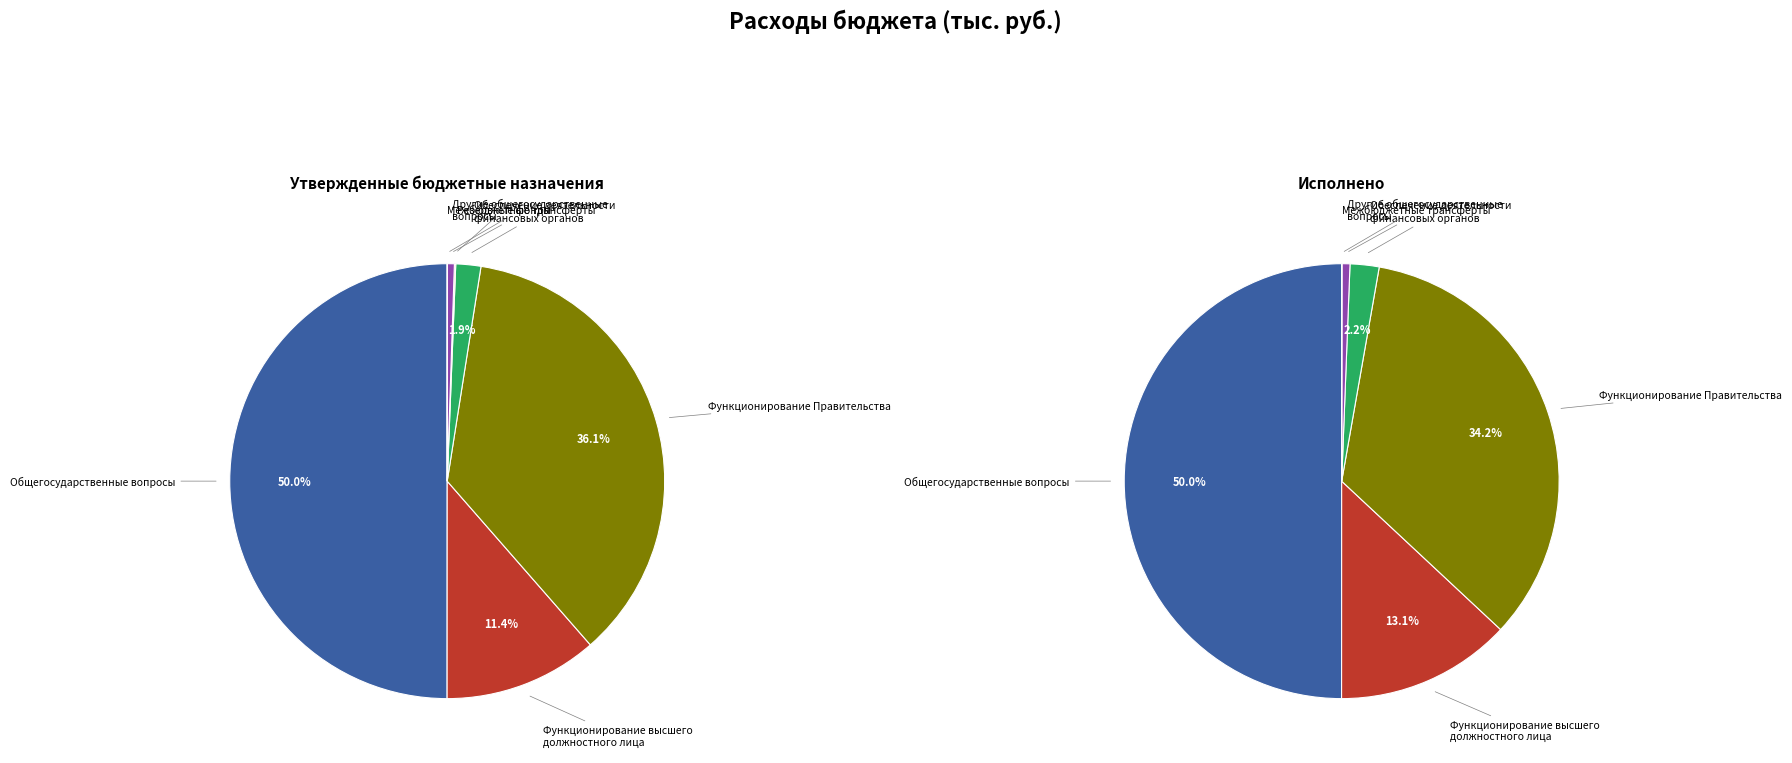

How many slices are in this pie chart?

7